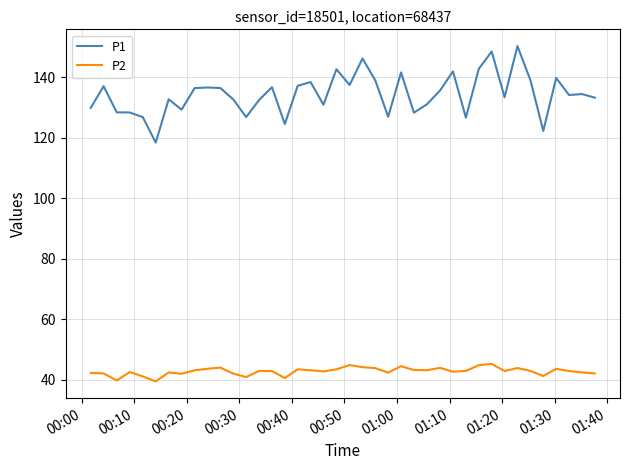

True or false: P2 and P1 intersect in this chart.

False